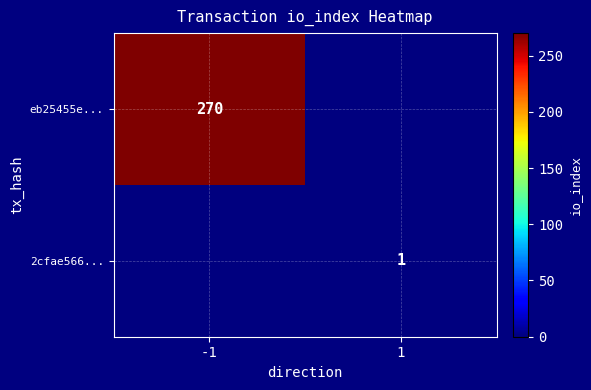

The eb25455e... series shows 389 at -1. True or false?

False